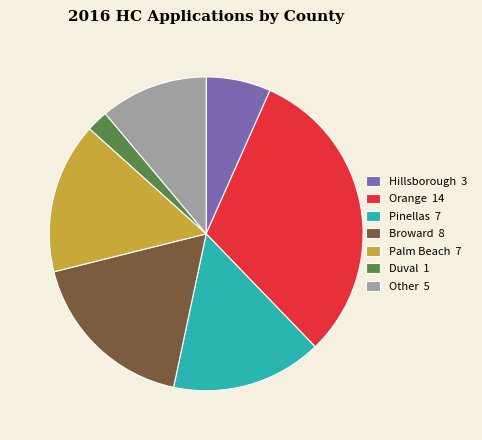

Do Hillsborough 3 and Other 5 together represent more than half of the pie?

No